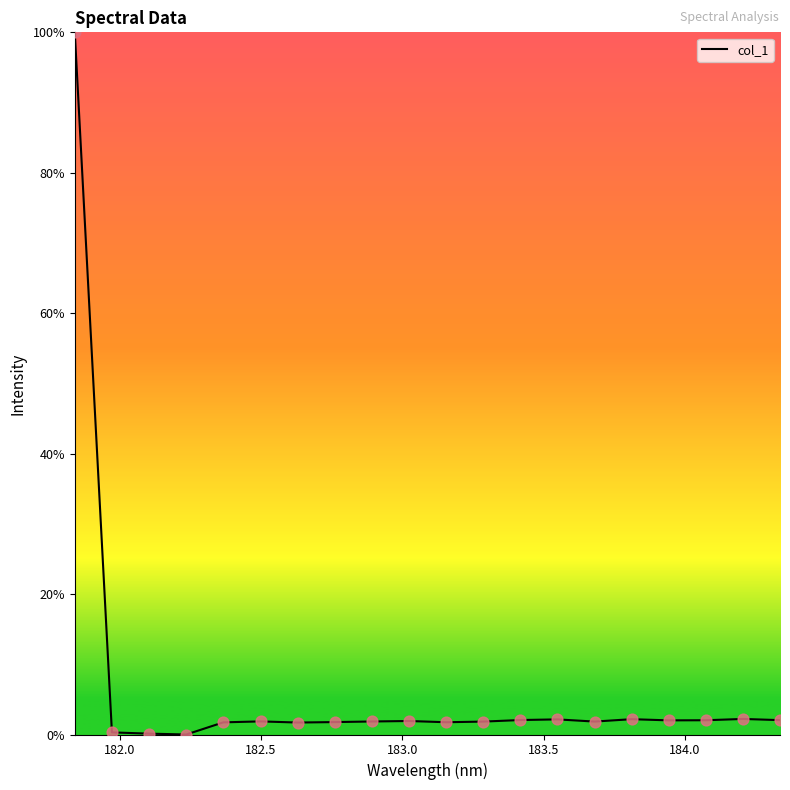

What is the difference between the maximum and minimum values?

100.0